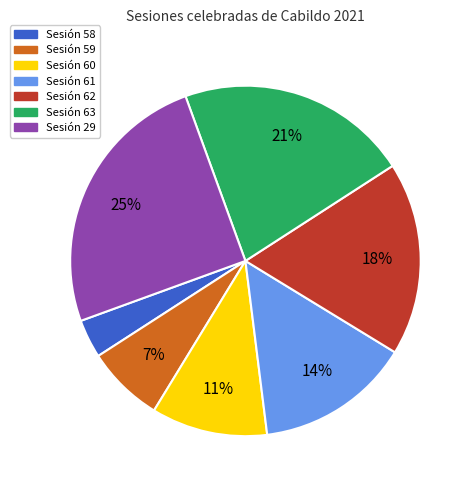

Is it true that Sesión 63 is 21% of the pie?

True